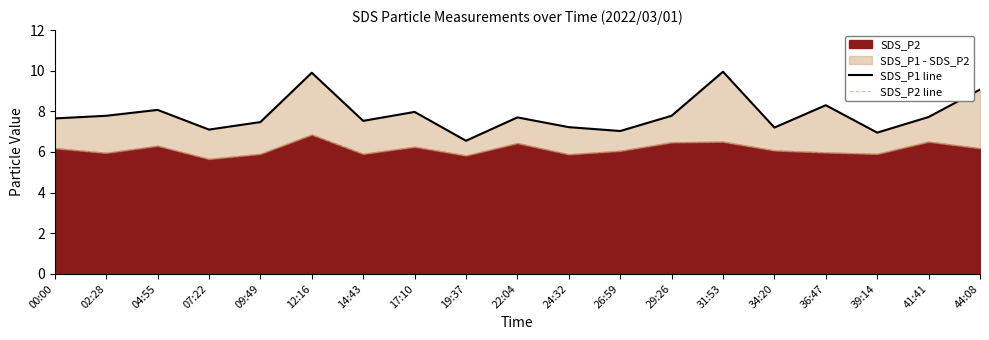

What value does the SDS_P1 line series have at 39:14?

7.0